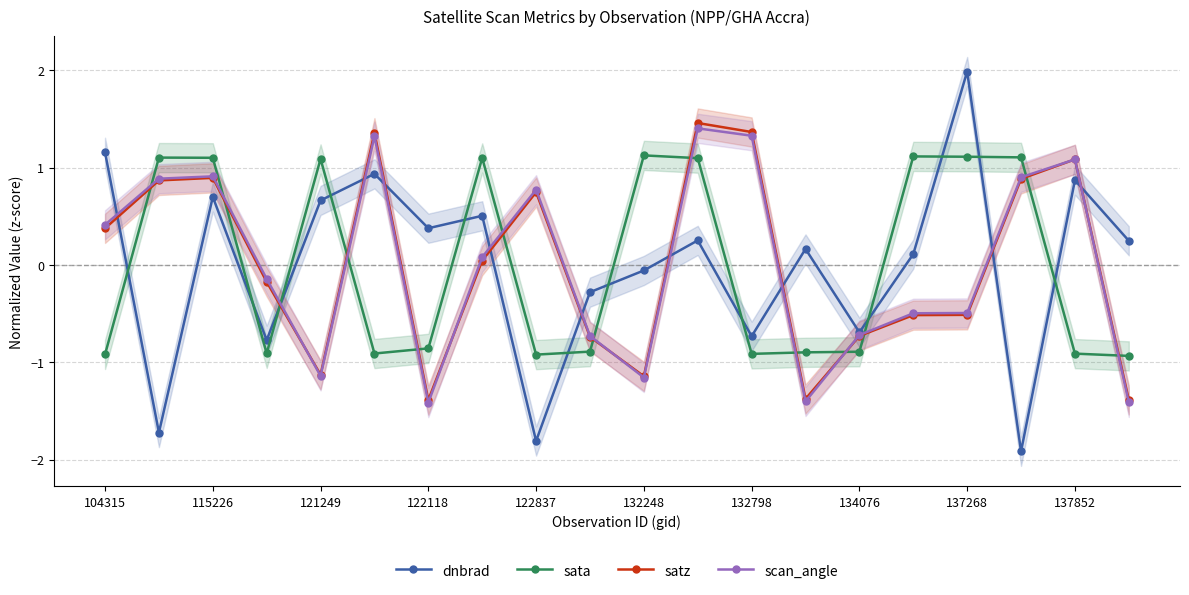

What is the maximum value for satz?

1.5